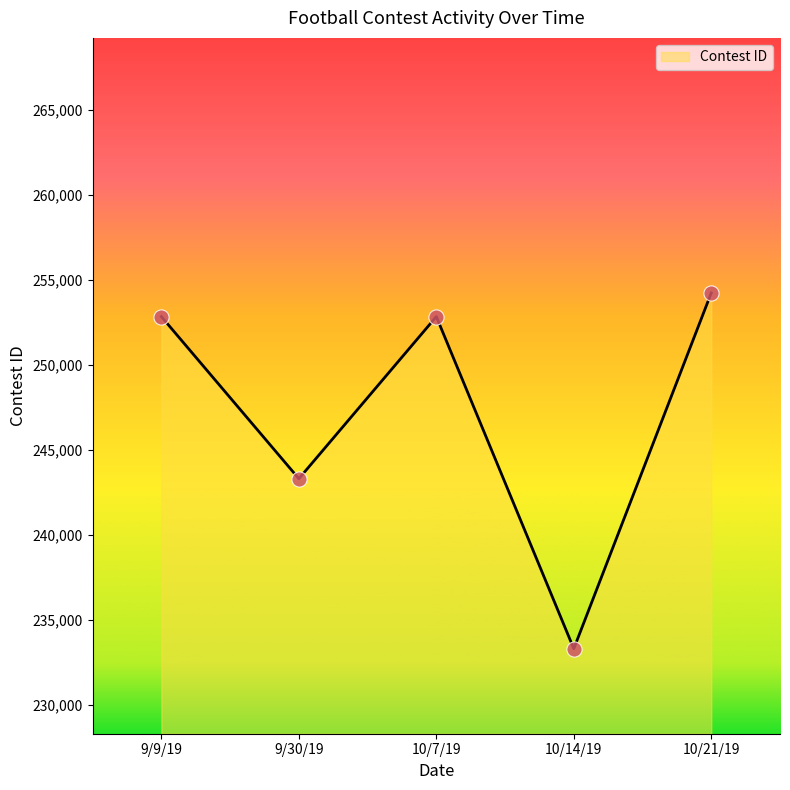

What is the ratio of the value at 10/7/19 to the value at 10/14/19?

1.1